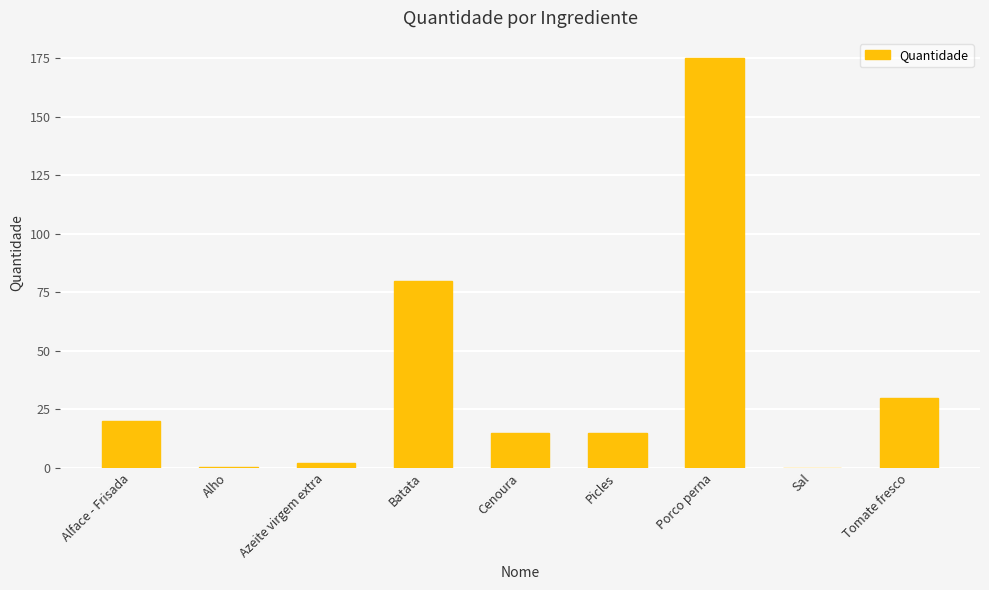

How many categories are shown in the chart?

9